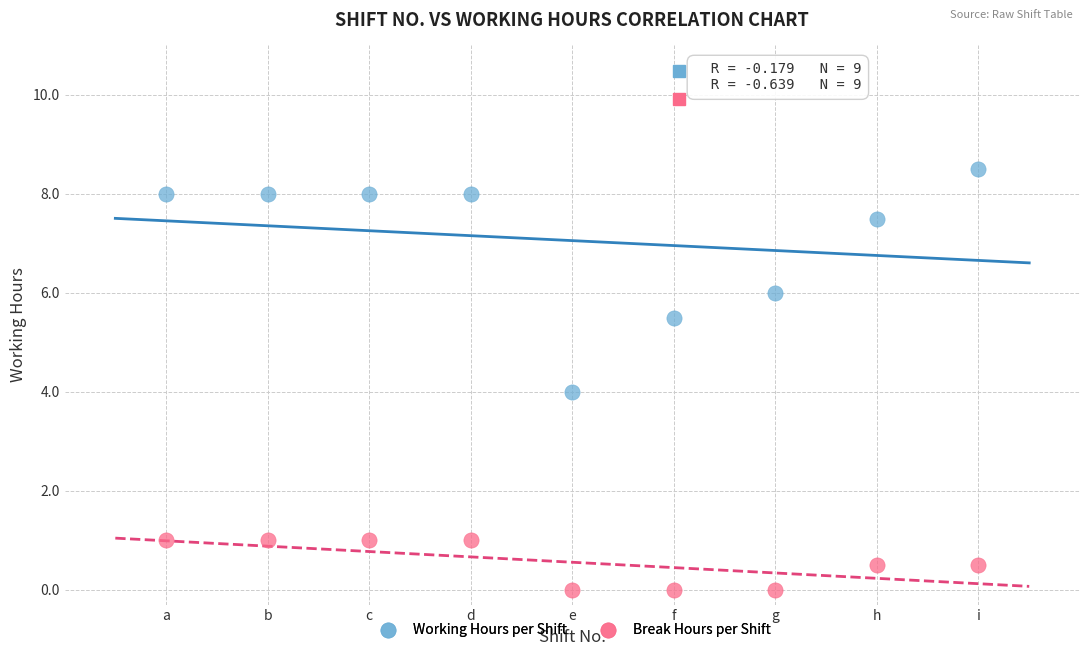

Across all data points, what is the range of X values (max minus min)?

8.0